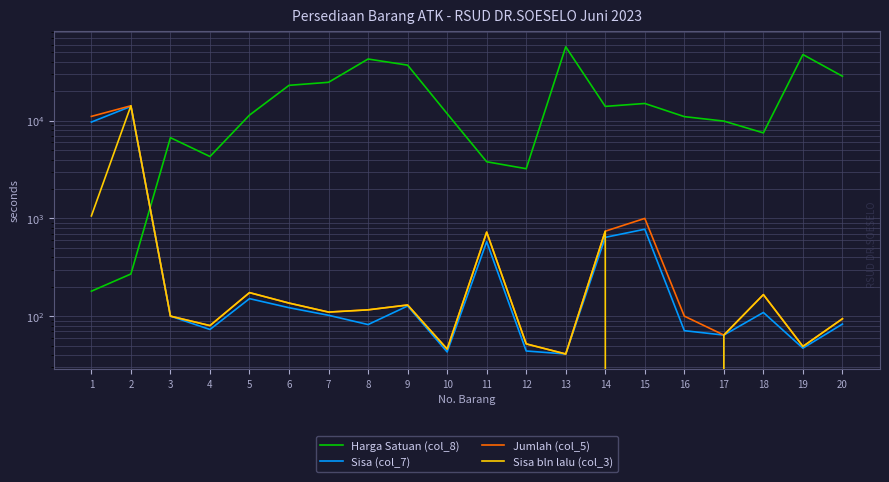

True or false: Harga Satuan (col_8) has more than 0 points higher than both neighbors.

True